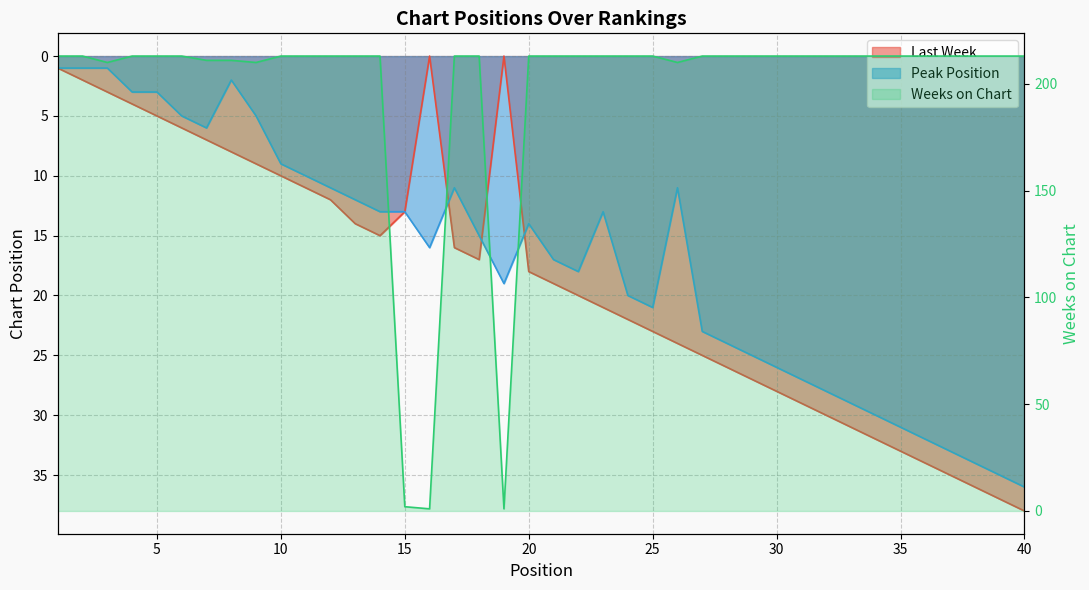

The chart shows a value of 93 at 25. True or false?

False